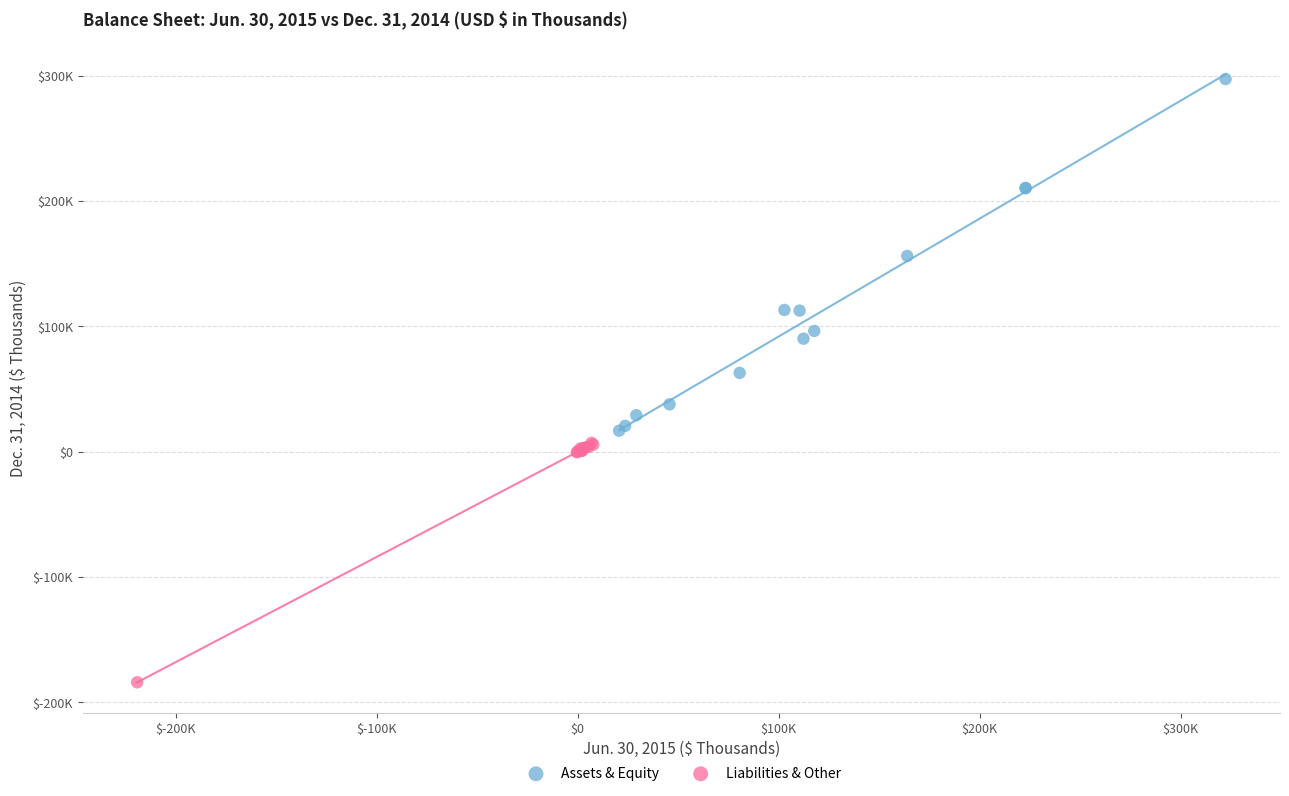

What are all the series names shown in the legend?

Assets & Equity, Liabilities & Other